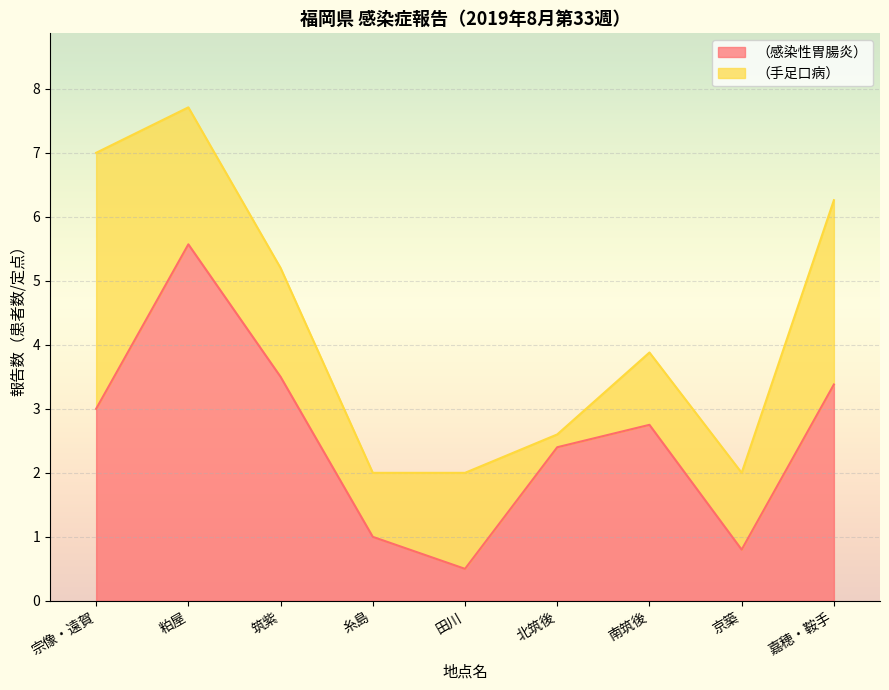

The chart shows a value of 0.7 at 田川. True or false?

False